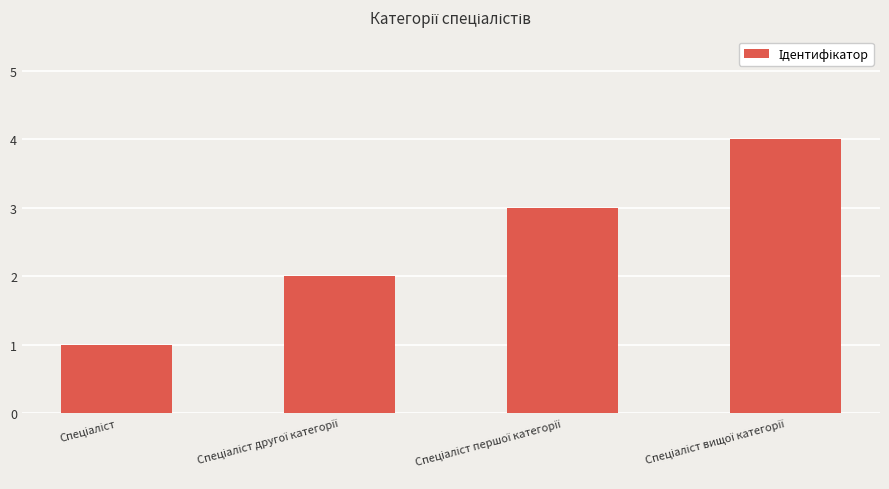

Reading left to right, what are all the values shown in this chart?

1	2	3	4